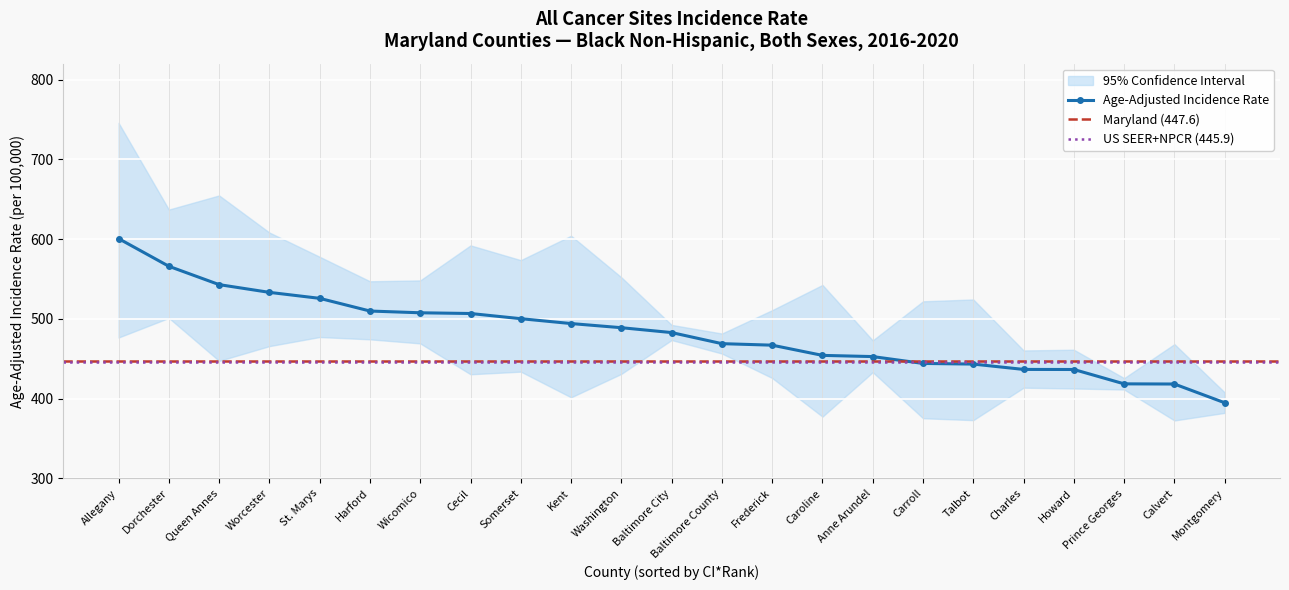

What is the label of the 3rd point from the left?

Queen Annes